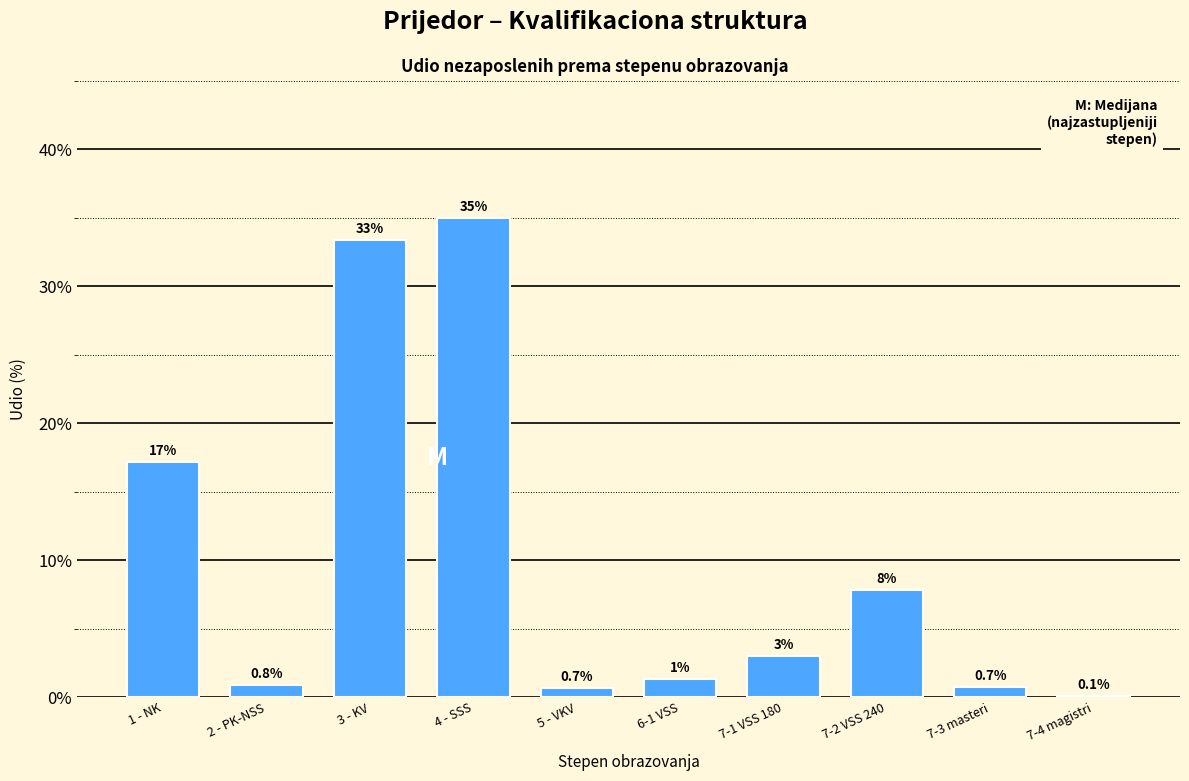

What is the sum of all values?

100.0